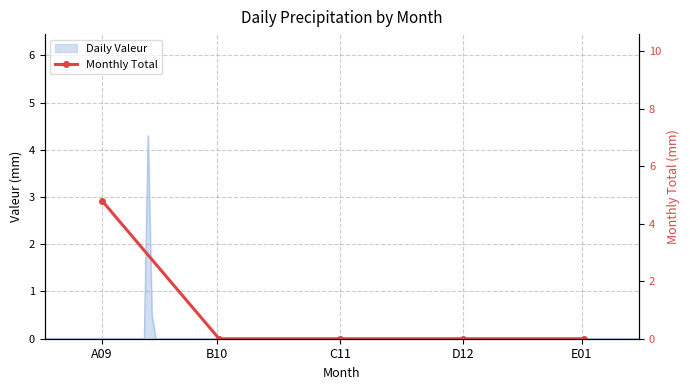

Rank the categories by value from lowest to highest.

B10, C11, D12, E01, A09